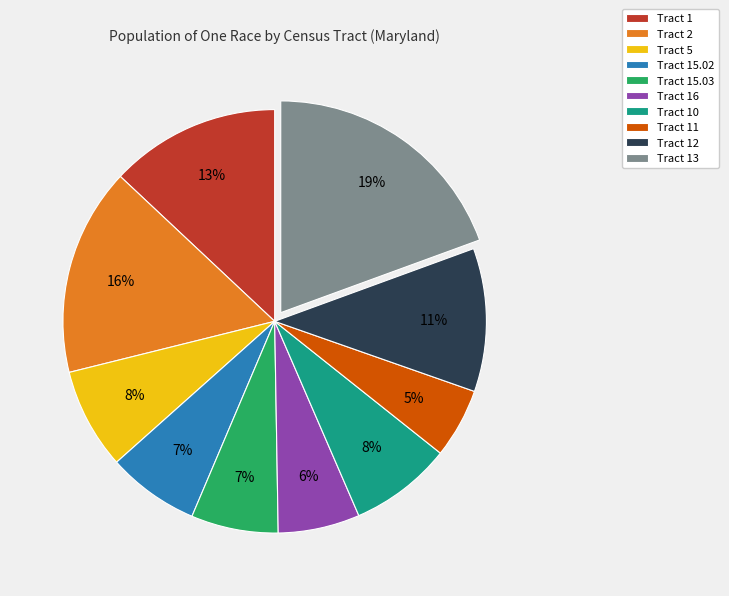

True or false: Tract 12 accounts for 2% of the total.

False